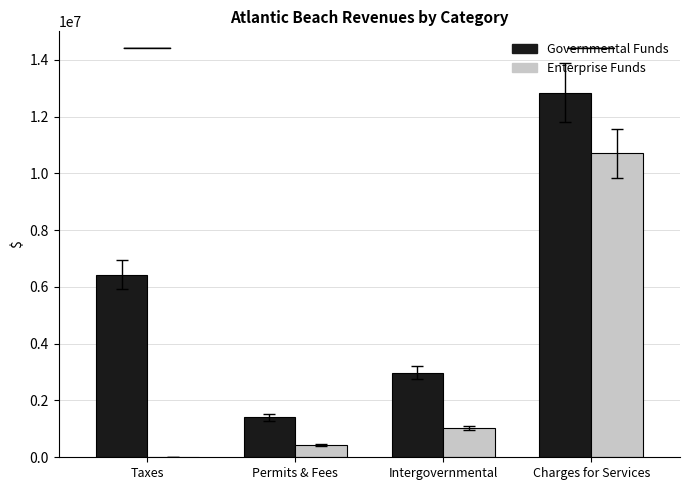

What is the total value across all series at Charges for Services?

23551745